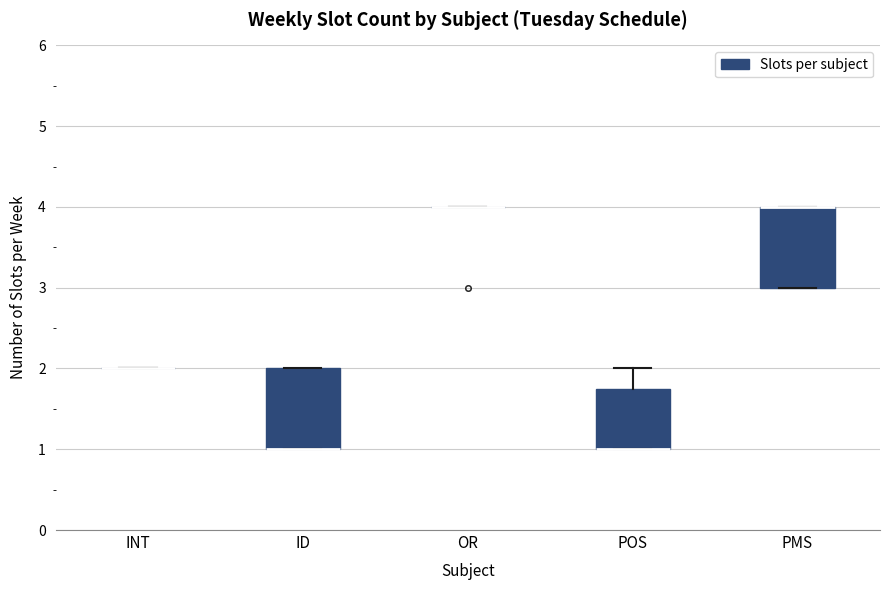

Reading left to right, transcribe this box plot: for each box, give where its median line is, the range the box spans, and where its two whiskers end, as read against the y-axis. The values are not printed on the chart, so give them approximately, as read against the axis.

INT: box collapsed to a line at 2.0, whiskers 2.0 to 2.0
ID: median 1.0 (drawn on the box's lower edge), box 1.0 to 2.0, whiskers 1.0 to 2.0
OR: box collapsed to a line at 4.0, whiskers 4.0 to 4.0
POS: median 1.0 (drawn on the box's lower edge), box 1.0 to 1.8, whiskers 1.0 to 2.0
PMS: median 4.0 (drawn on the box's upper edge), box 3.0 to 4.0, whiskers 3.0 to 4.0